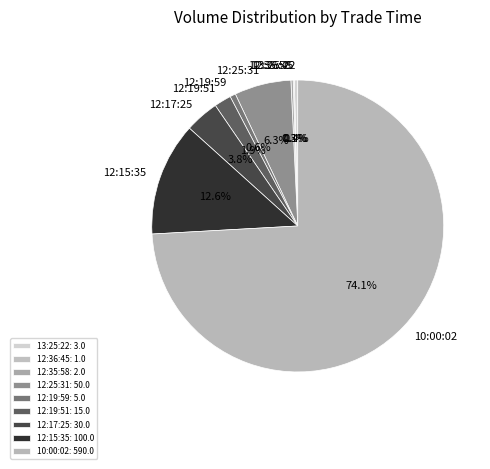

To the nearest percent, what is the combined percentage of 12:17:25 and 10:00:02?

78%